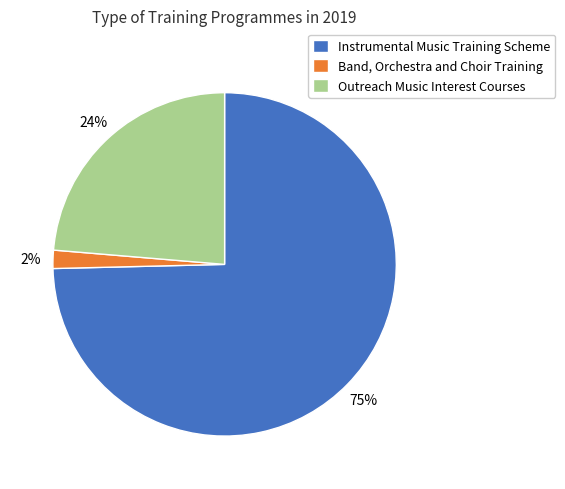

To the nearest percent, what percentage of the pie is Outreach Music Interest Courses?

24%